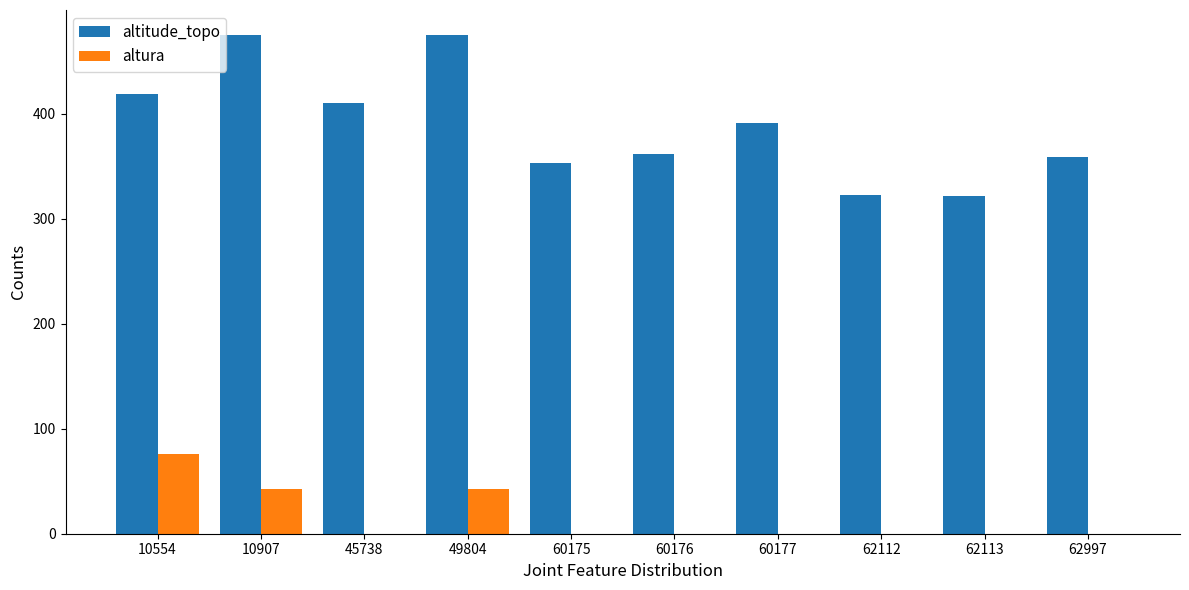

What is the greatest value displayed?

475